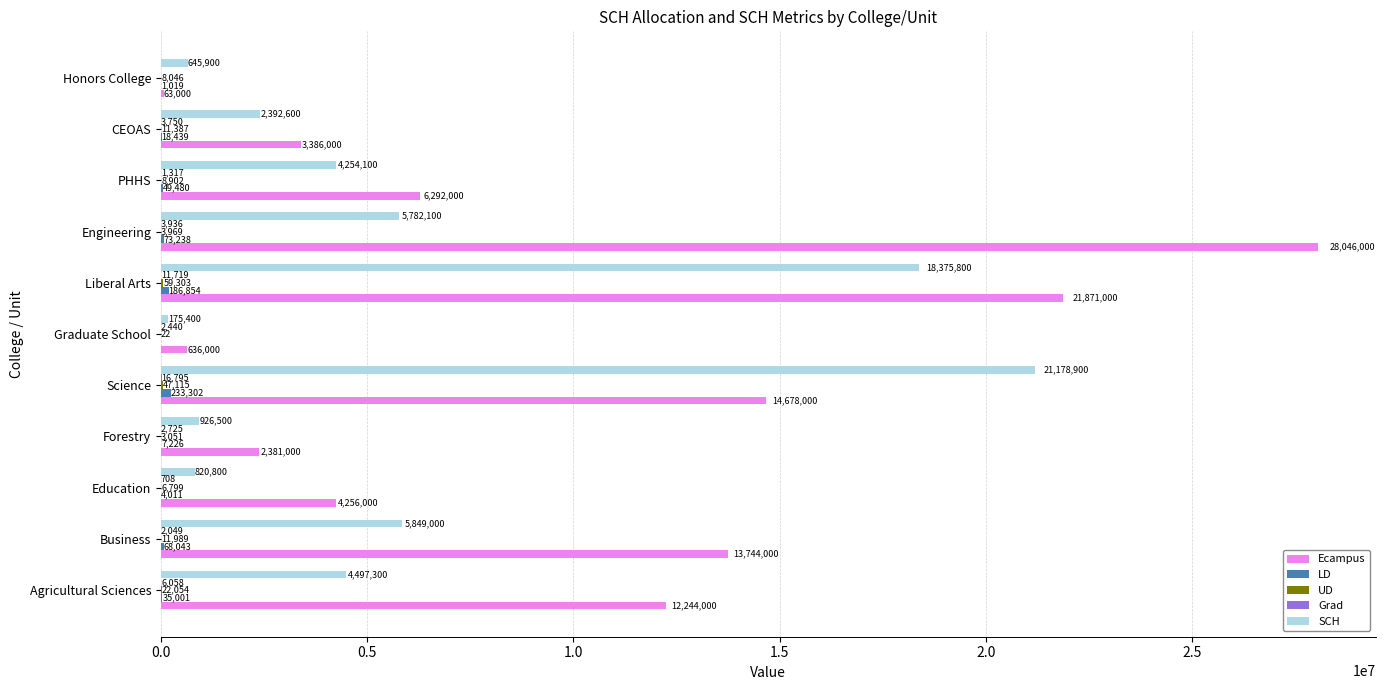

Is it true that SCH equals 30640146.7 at Science?

False